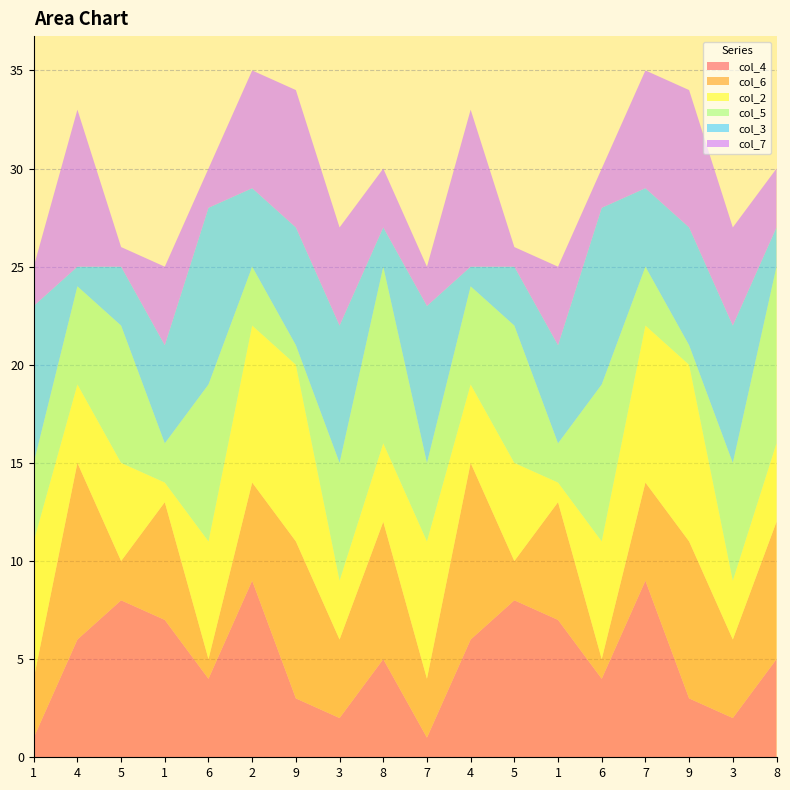

Reading left to right, list all the values displayed in this chart.

col_4: 1=1	4=6	5=8	1=7	6=4	2=9	9=3	3=2	8=5	7=1	4=6	5=8	1=7	6=4	7=9	9=3	3=2	8=5
col_6: 1=3	4=9	5=2	1=6	6=1	2=5	9=8	3=4	8=7	7=3	4=9	5=2	1=6	6=1	7=5	9=8	3=4	8=7
col_2: 1=7	4=4	5=5	1=1	6=6	2=8	9=9	3=3	8=4	7=7	4=4	5=5	1=1	6=6	7=8	9=9	3=3	8=4
col_5: 1=4	4=5	5=7	1=2	6=8	2=3	9=1	3=6	8=9	7=4	4=5	5=7	1=2	6=8	7=3	9=1	3=6	8=9
col_3: 1=8	4=1	5=3	1=5	6=9	2=4	9=6	3=7	8=2	7=8	4=1	5=3	1=5	6=9	7=4	9=6	3=7	8=2
col_7: 1=2	4=8	5=1	1=4	6=2	2=6	9=7	3=5	8=3	7=2	4=8	5=1	1=4	6=2	7=6	9=7	3=5	8=3